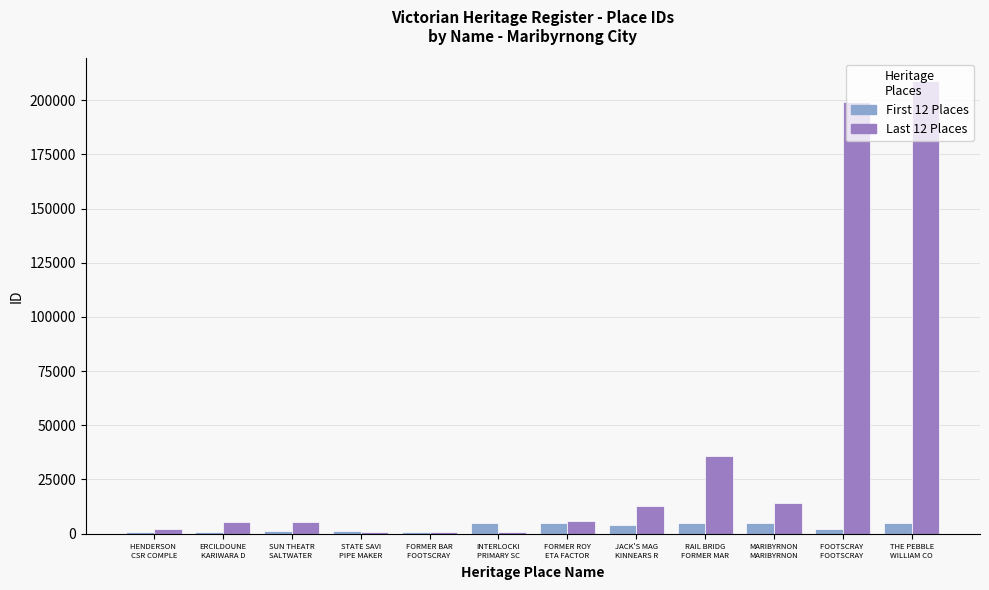

What is the greatest value displayed?

208949